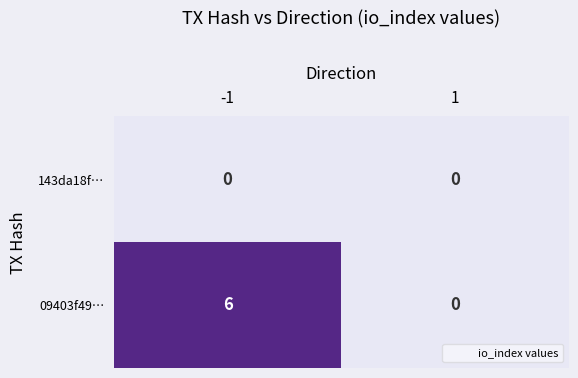

What is the sum of all 09403f49… values?

6